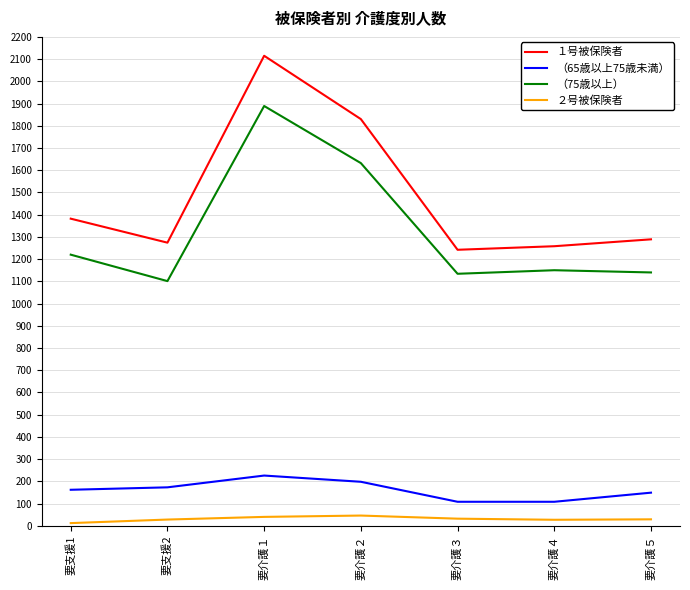

What are all the series names shown in the legend?

１号被保険者, （65歳以上75歳未満）, （75歳以上）, ２号被保険者